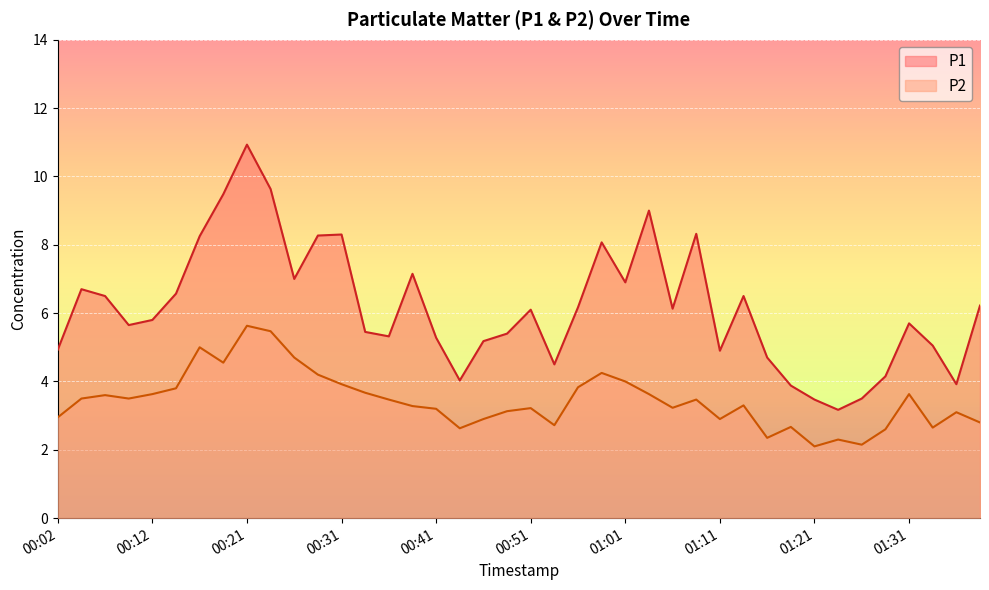

How many lines are shown in the chart?

2